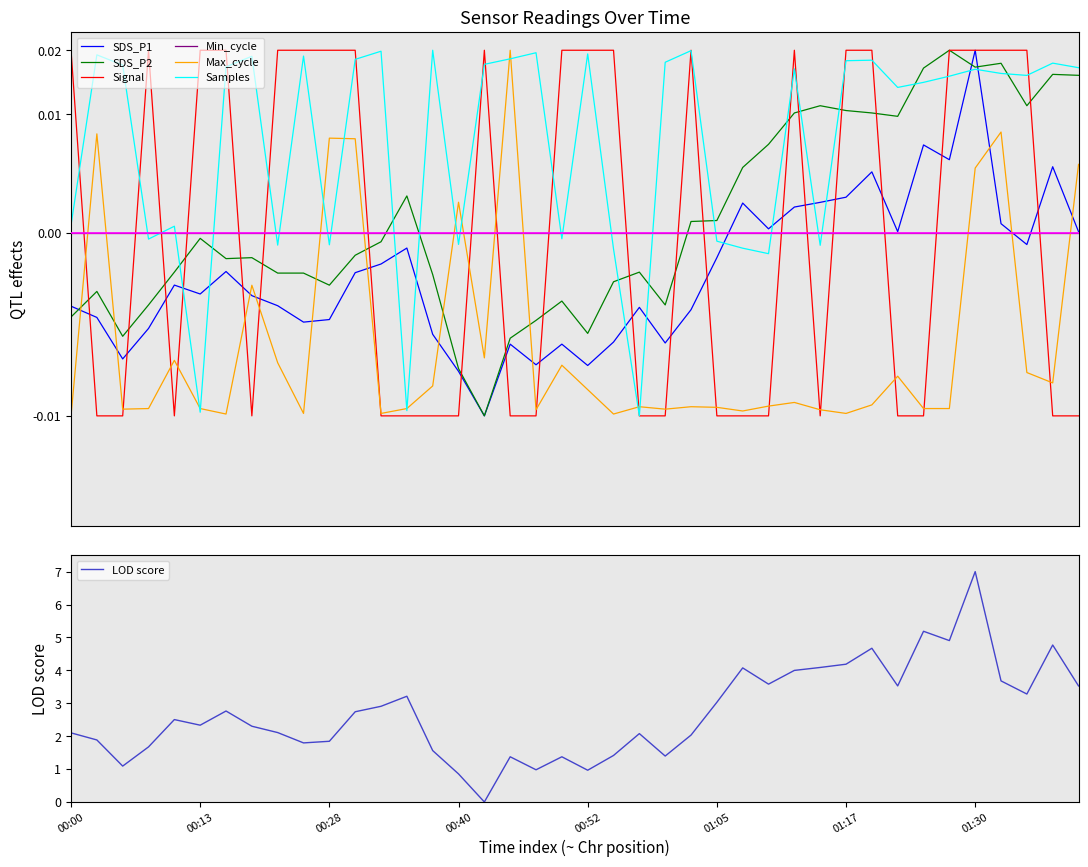

What is the highest value of the LOD score series?

7.0